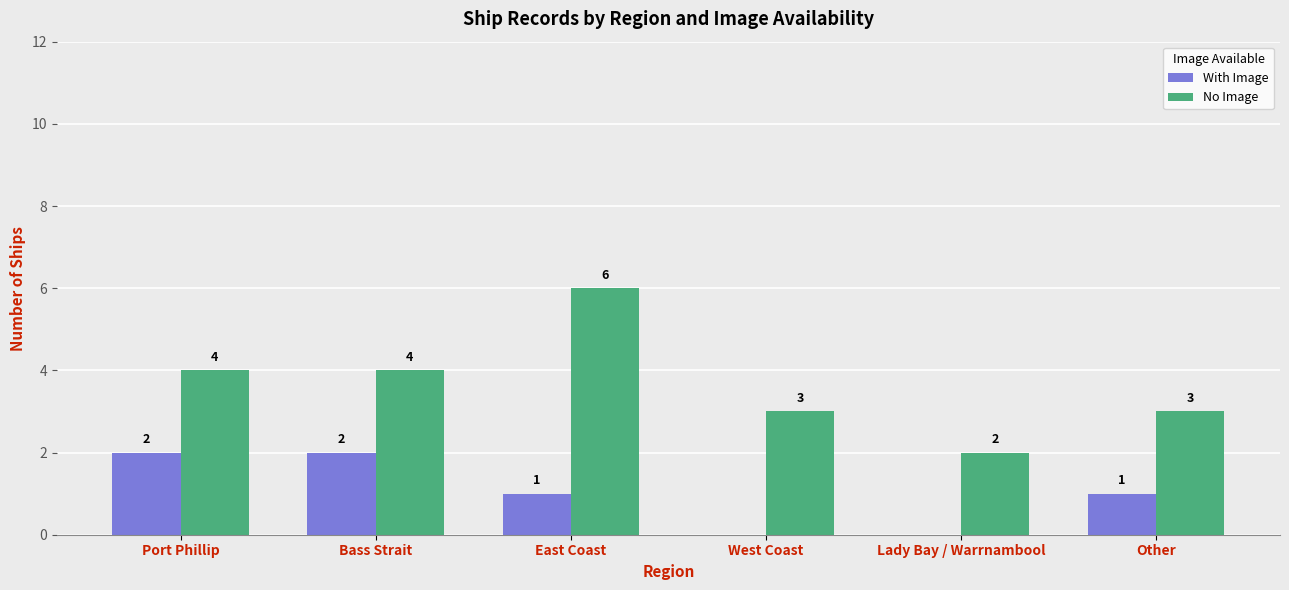

At which label does With Image first exceed 1?

Port Phillip